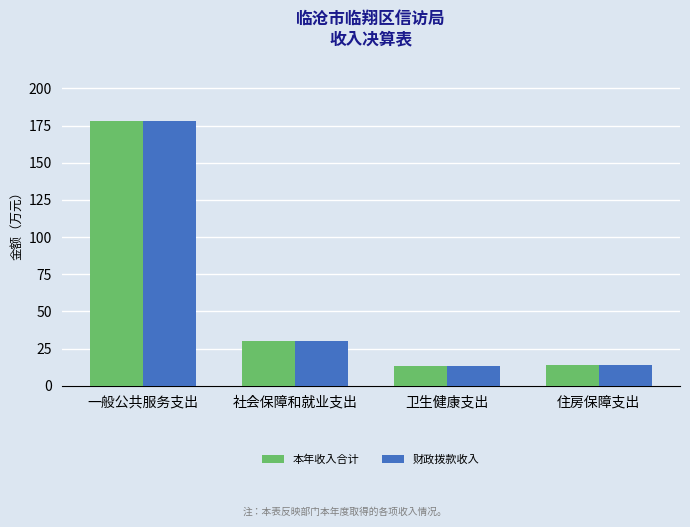

At which category is the sum across all series the highest?

一般公共服务支出